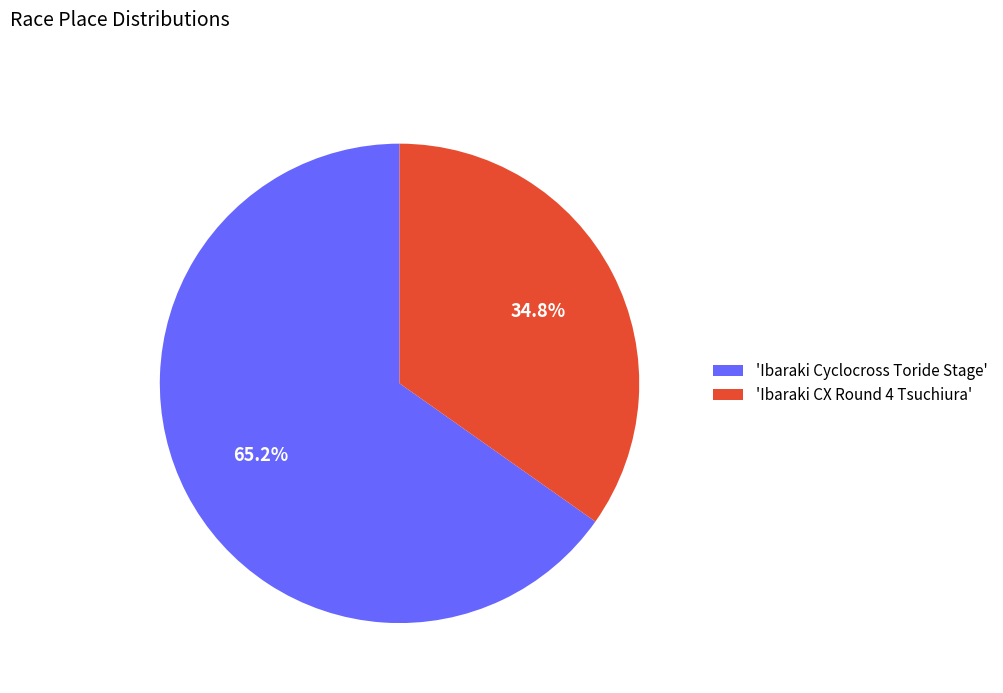

Is there a majority slice in this chart?

Yes